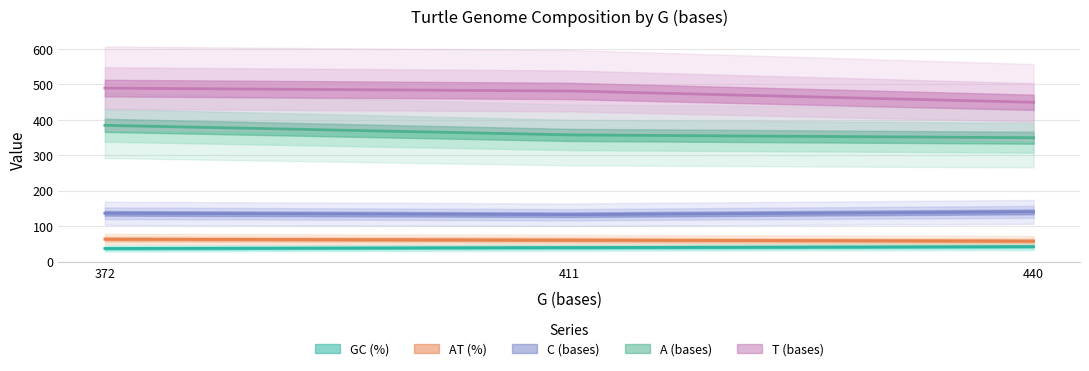

Which series has the widest spread of values?

T (bases)